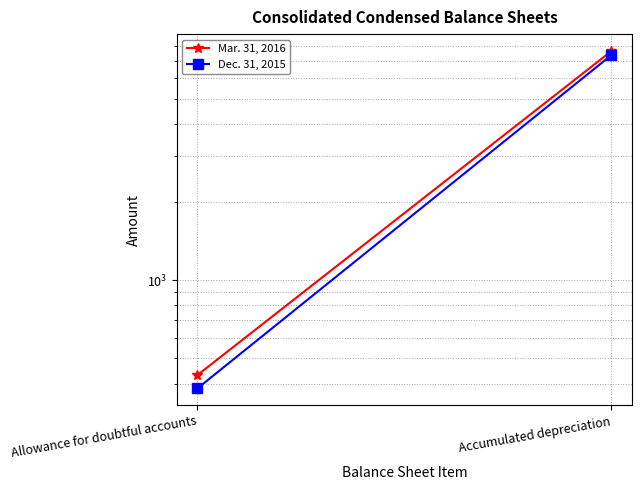

What is the label of the 2nd point from the right?

Allowance for doubtful accounts